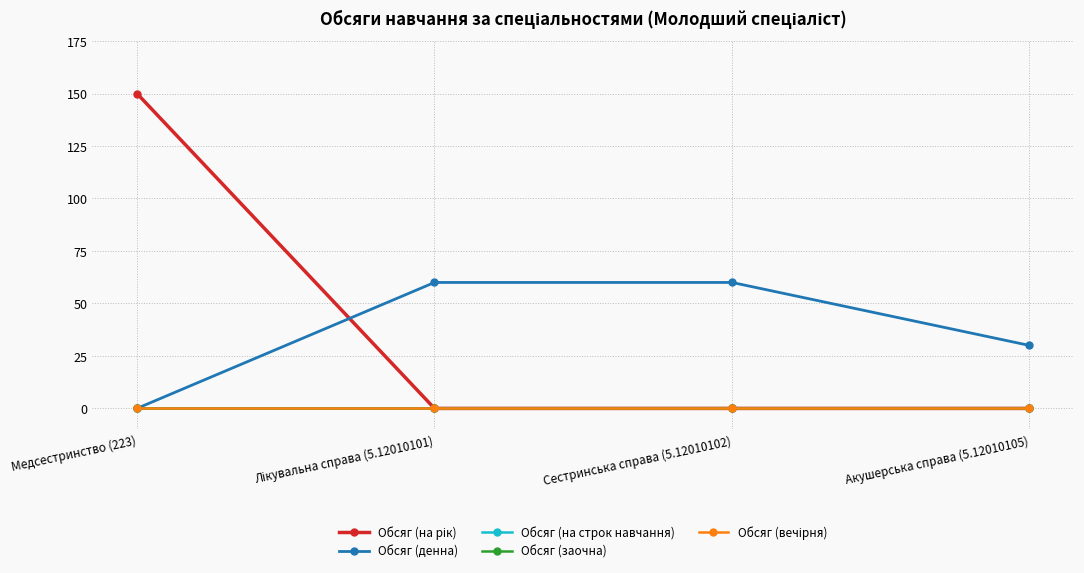

At which label does Обсяг (заочна) reach its peak?

Медсестринство (223)